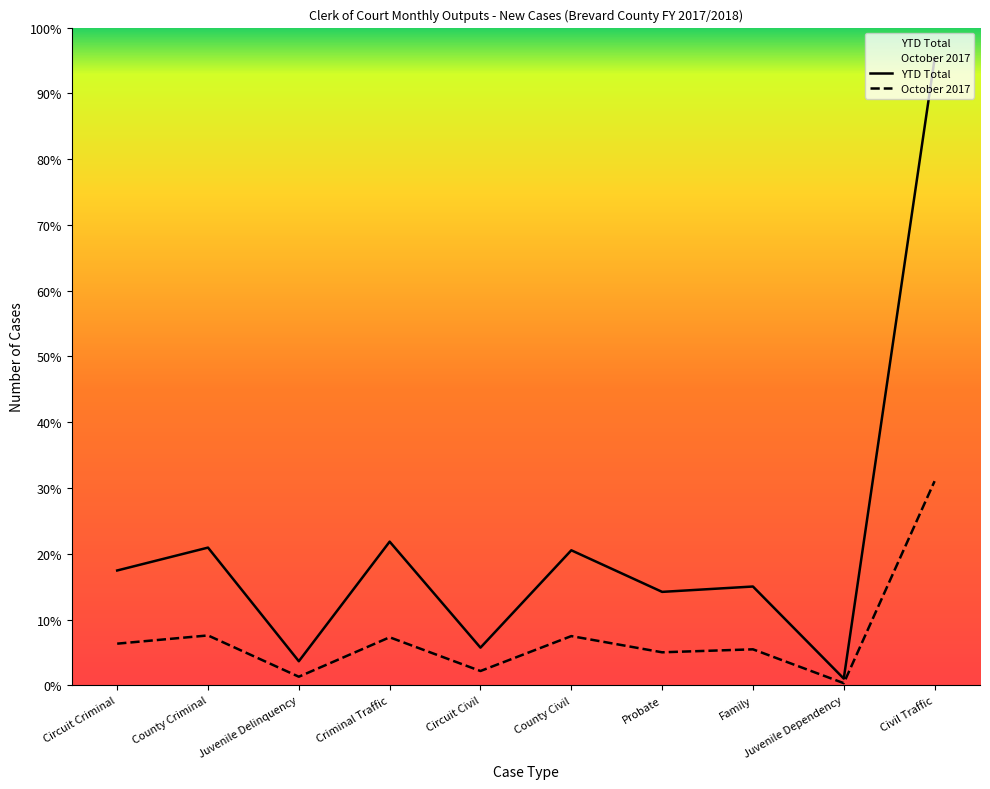

What is the difference between the maximum and second lowest values in the YTD Total series?

10108